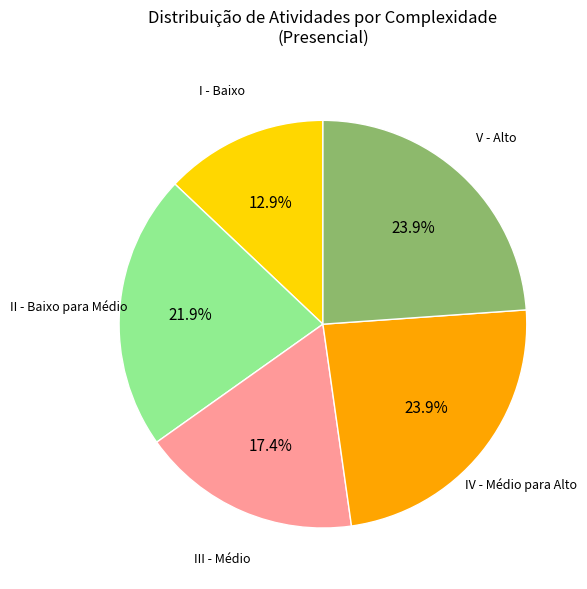

Is there a majority slice in this chart?

No